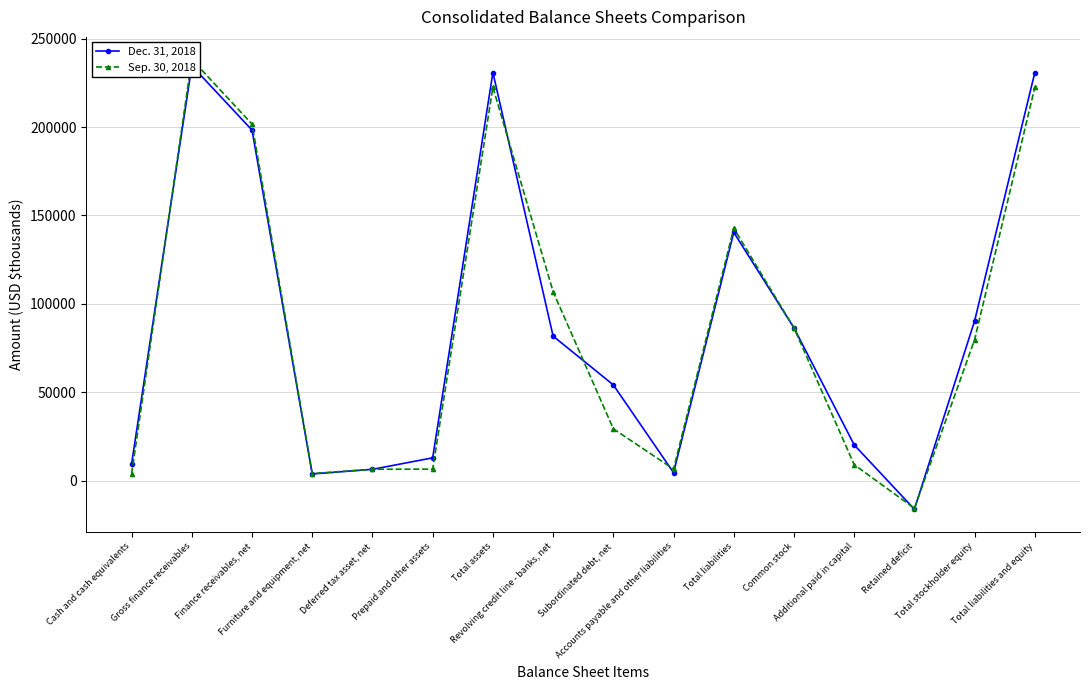

Which series has the widest spread of values?

Sep. 30, 2018